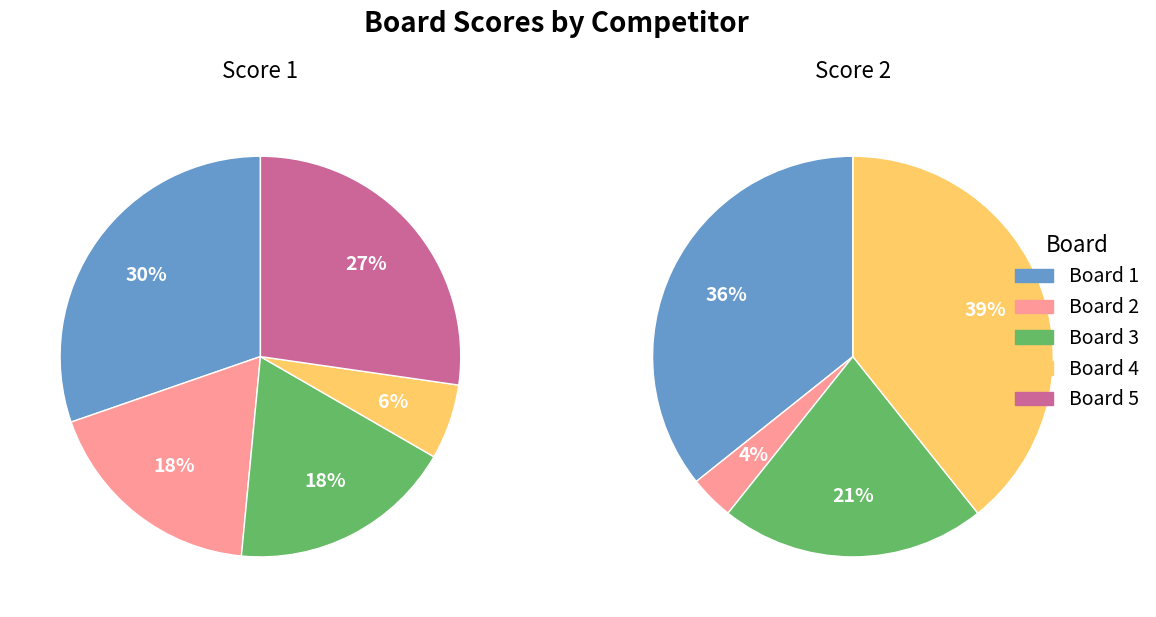

To the nearest percent, what percentage of the pie is 4?

39%